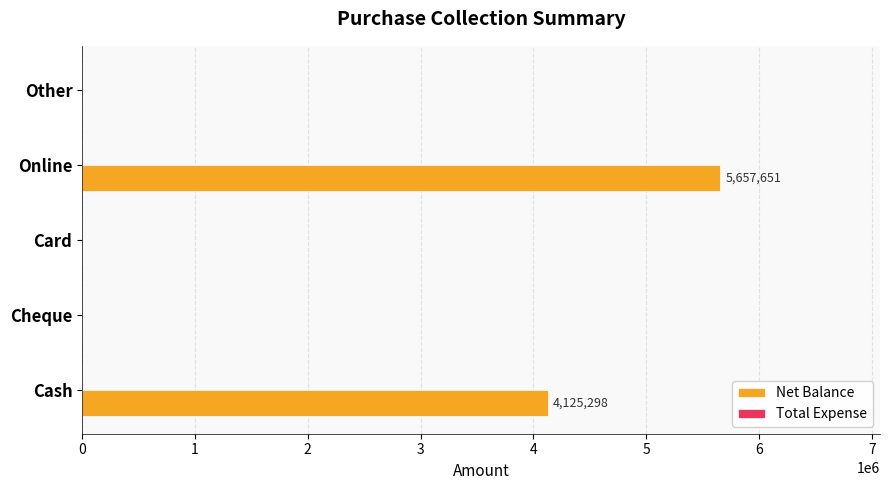

At which label is the value closest to 2828825?

Cash